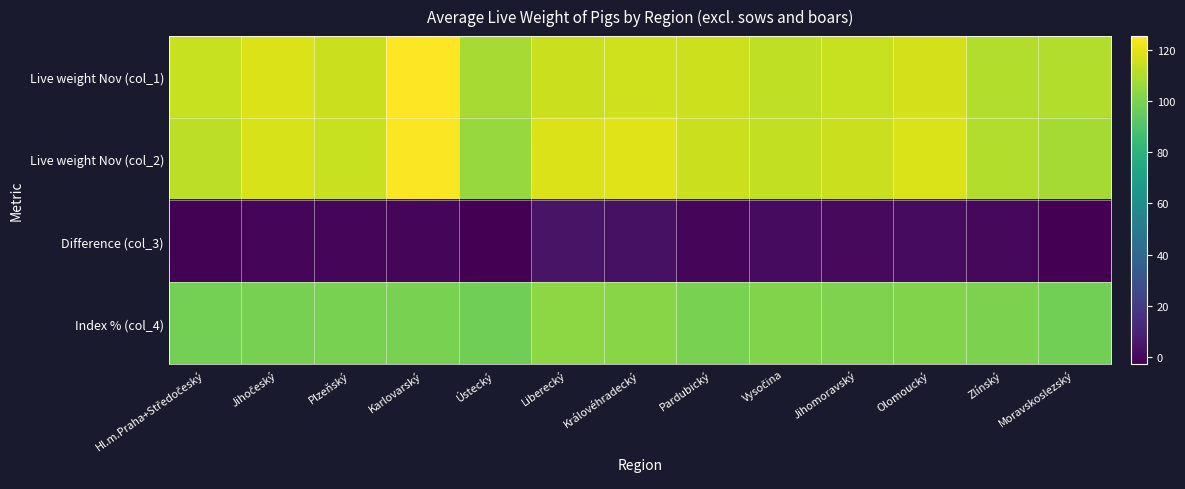

Reading right to left, transcribe all the data shown in this chart.

Live weight Nov (col_1): Moravskoslezský=110.5	Zlínský=110.4	Olomoucký=117.1	Jihomoravský=114.6	Vysočina=112.8	Pardubický=115.3	Královéhradecký=116.1	Liberecký=114.9	Ústecký=108.4	Karlovarský=125.3	Plzeňský=114.8	Jihočeský=118.4	Hl.m.Praha+Středočeský=114.5
Live weight Nov (col_2): Moravskoslezský=108.1	Zlínský=110.6	Olomoucký=118.1	Jihomoravský=115.0	Vysočina=113.7	Pardubický=114.8	Královéhradecký=119.1	Liberecký=118.7	Ústecký=105.6	Karlovarský=124.6	Plzeňský=114.4	Jihočeský=117.4	Hl.m.Praha+Středočeský=112.7
Difference (col_3): Moravskoslezský=-2.4	Zlínský=0.2	Olomoucký=1.0	Jihomoravský=0.4	Vysočina=0.9	Pardubický=-0.5	Královéhradecký=3.0	Liberecký=3.8	Ústecký=-2.8	Karlovarský=-0.7	Plzeňský=-0.4	Jihočeský=-1.0	Hl.m.Praha+Středočeský=-1.8
Index % (col_4): Moravskoslezský=97.8	Zlínský=100.2	Olomoucký=100.9	Jihomoravský=100.3	Vysočina=100.8	Pardubický=99.6	Královéhradecký=102.6	Liberecký=103.3	Ústecký=97.4	Karlovarský=99.4	Plzeňský=99.7	Jihočeský=99.2	Hl.m.Praha+Středočeský=98.4